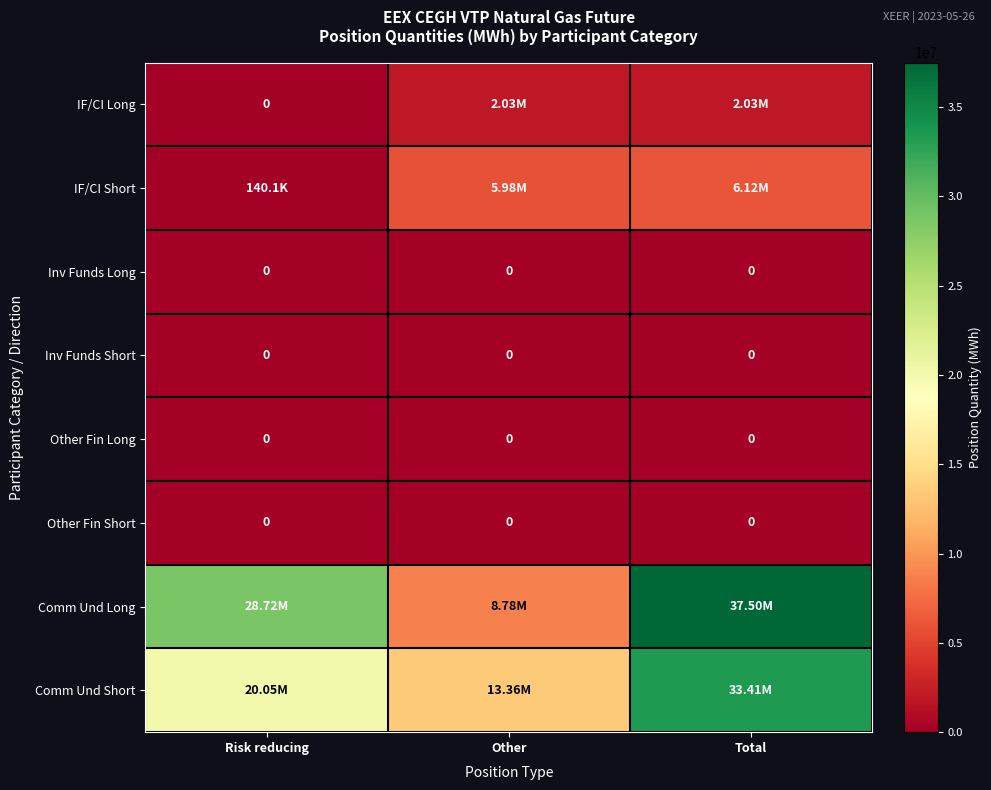

Between Other and Total, which series saw the biggest shift?

Comm Und Long